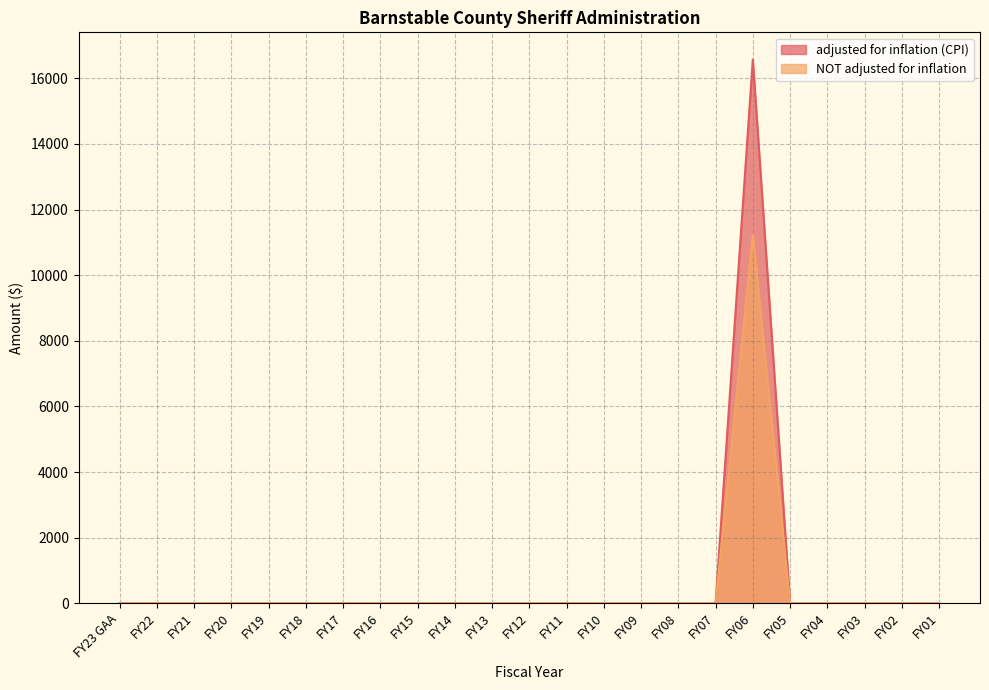

Between FY20 and FY08, which is larger?

FY20